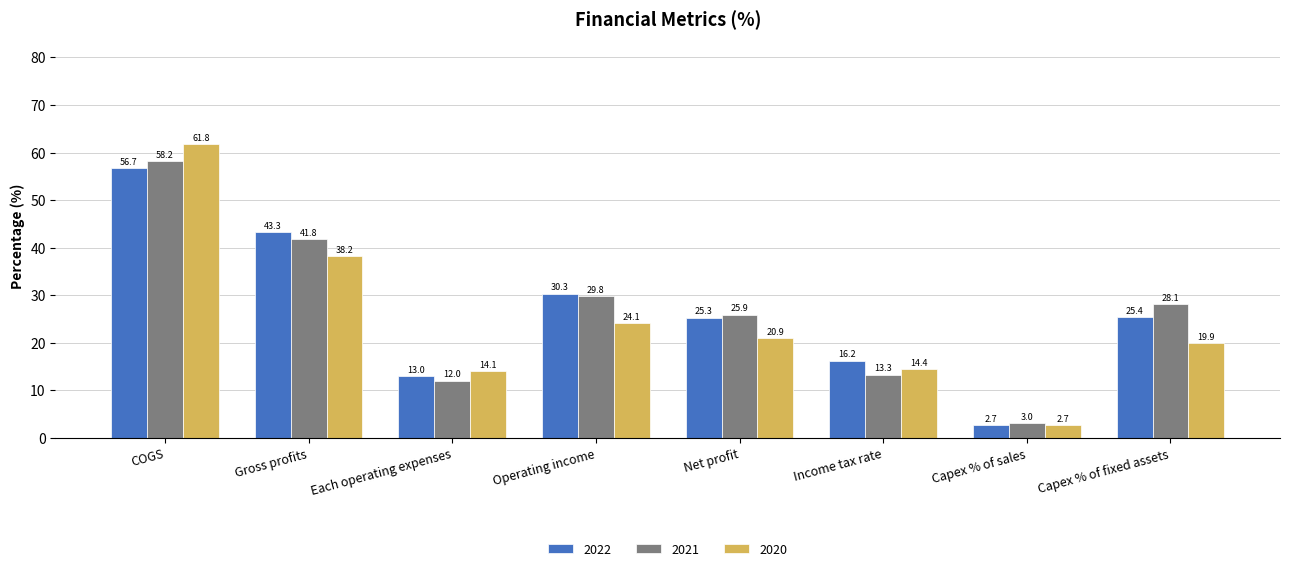

How many data points in 2021 are less than 28?

4